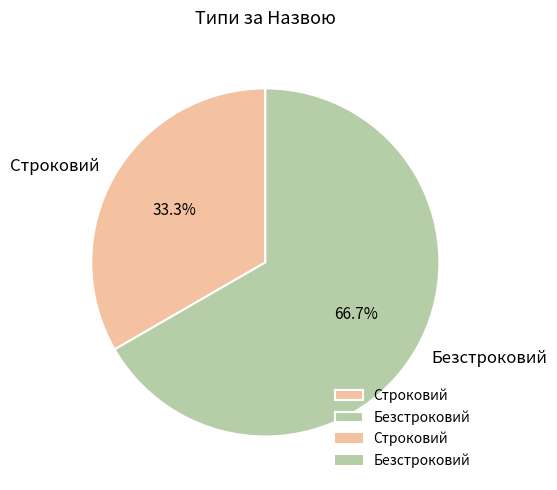

What is the ratio of the value at Строковий to the value at Безстроковий?

0.5